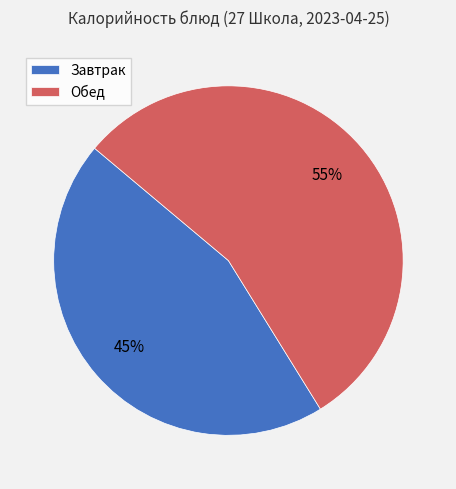

The Обед slice represents 47% of the pie. True or false?

False